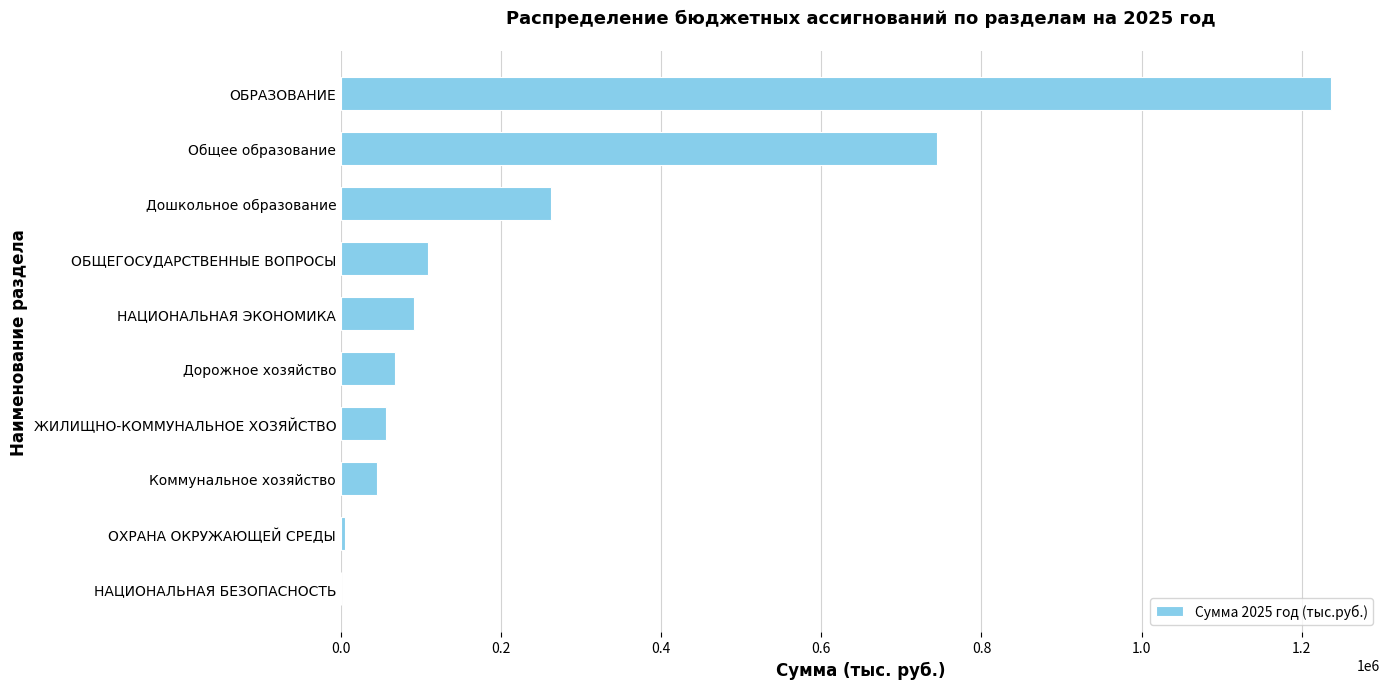

Which label corresponds to the largest value in the chart?

ОБРАЗОВАНИЕ